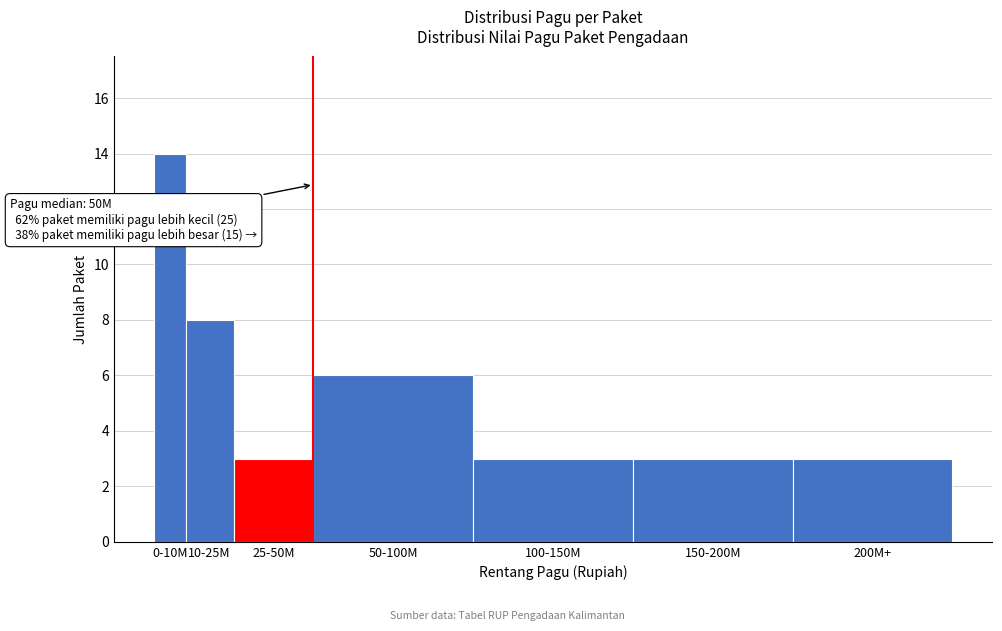

Reading left to right, list all the values displayed in this chart.

14	8	3	6	3	3	3